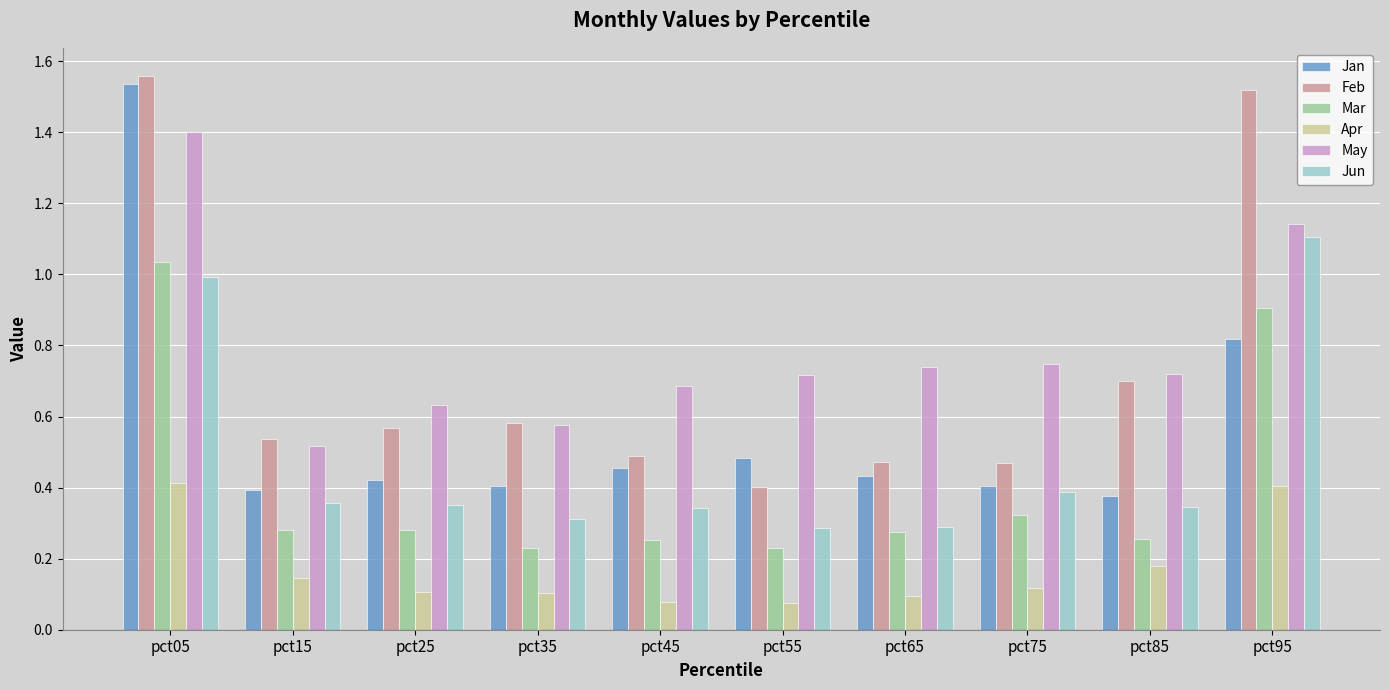

Rank the series by their maximum value, from highest to lowest.

Feb, Jan, May, Jun, Mar, Apr